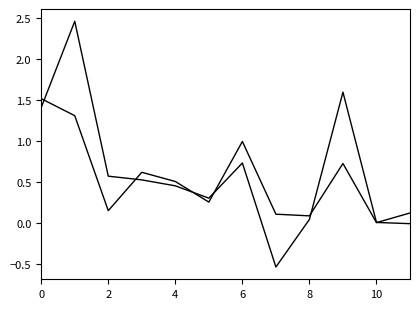

The 2021年决算数 series shows 0.2 at 11. True or false?

False